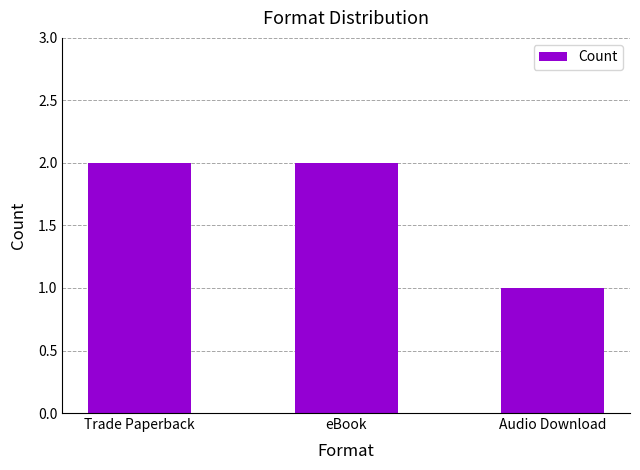

What is the sum of the values at Trade Paperback and Audio Download?

3